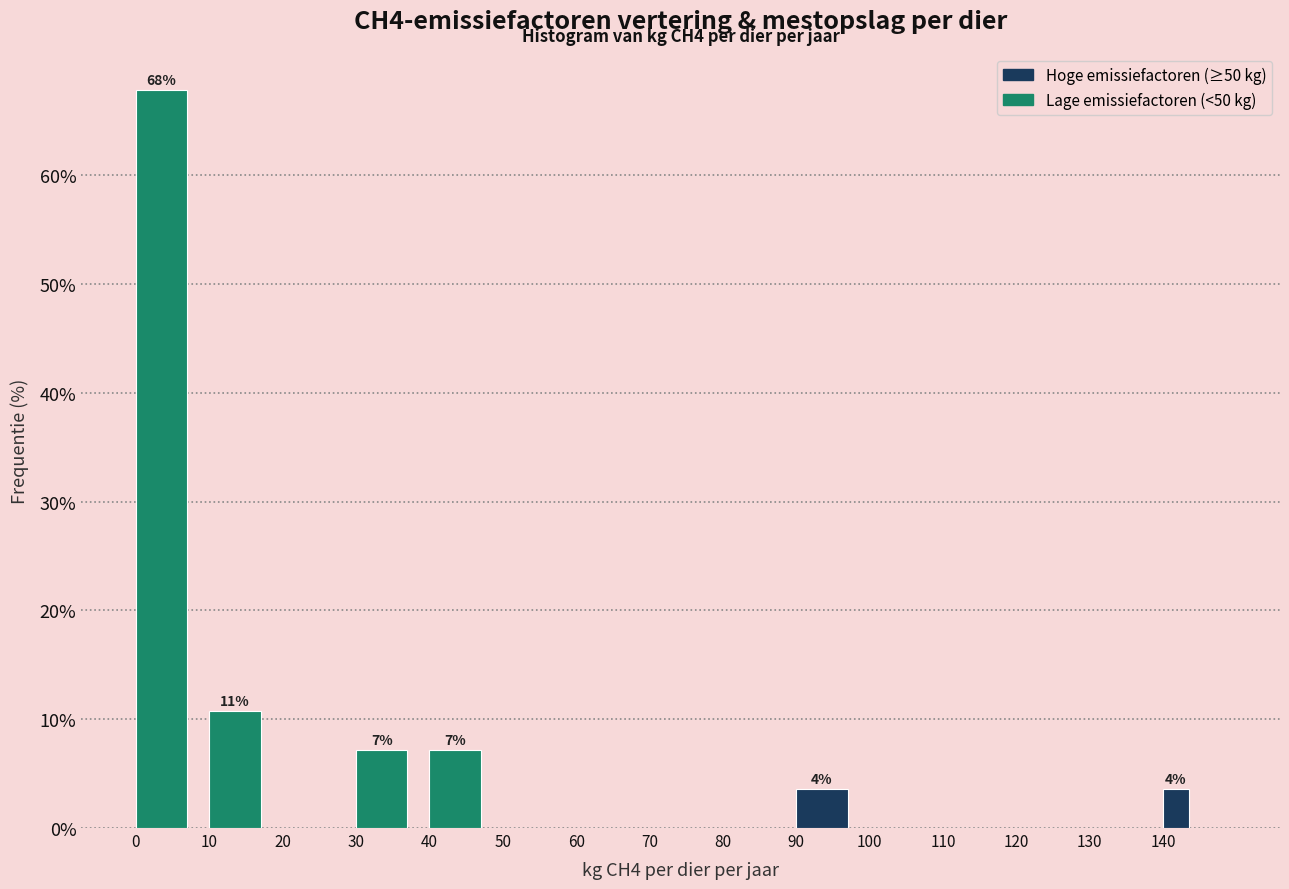

Which range on the x-axis has the tallest bar?

0 to 10